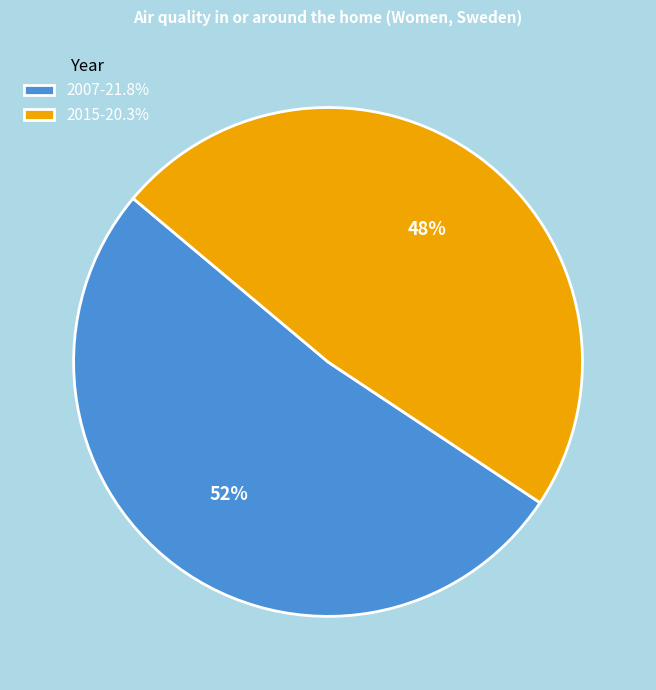

To the nearest percent, what is the difference between the 2015 and 2007 slice percentages?

4%